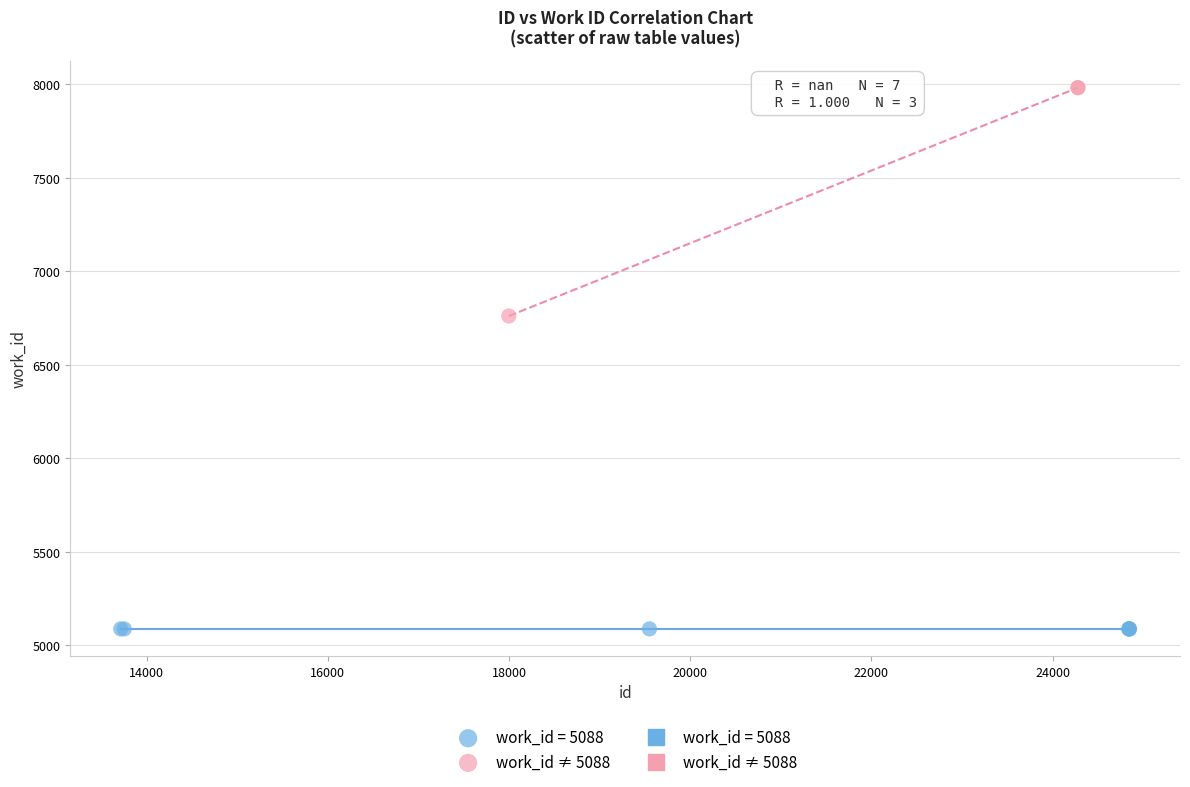

Which series contains the lowest Y value?

work_id = 5088